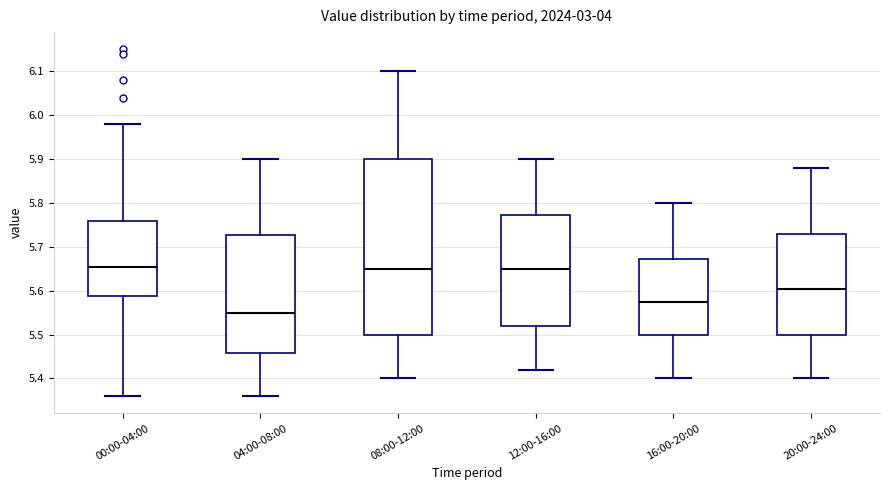

Reading left to right, read every box against the y-axis: the position of its median line, the range the box covers, and the ends of its whiskers. The values are not printed on the chart, so give them approximately, as read against the axis.

00:00-04:00: median 5.66, box 5.59 to 5.76, whiskers 5.36 to 5.98
04:00-08:00: median 5.55, box 5.46 to 5.73, whiskers 5.36 to 5.90
08:00-12:00: median 5.65, box 5.50 to 5.90, whiskers 5.40 to 6.10
12:00-16:00: median 5.65, box 5.52 to 5.77, whiskers 5.42 to 5.90
16:00-20:00: median 5.58, box 5.50 to 5.67, whiskers 5.40 to 5.80
20:00-24:00: median 5.61, box 5.50 to 5.73, whiskers 5.40 to 5.88